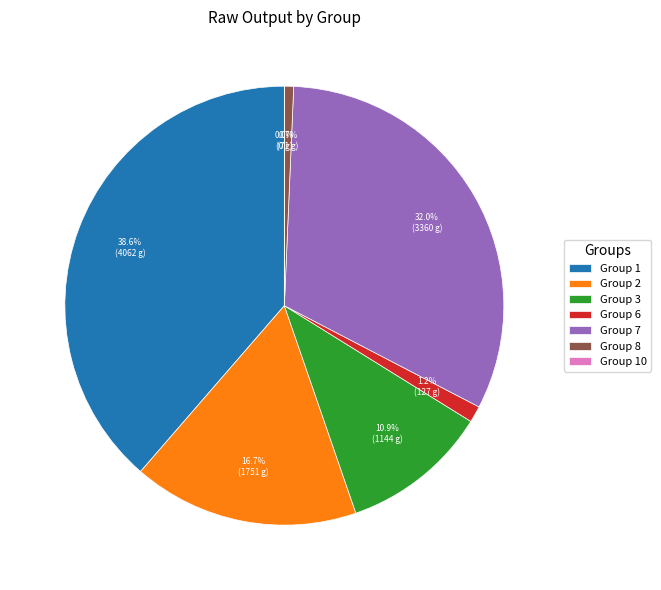

Is the sum of Group 7 and Group 8 greater than half?

No